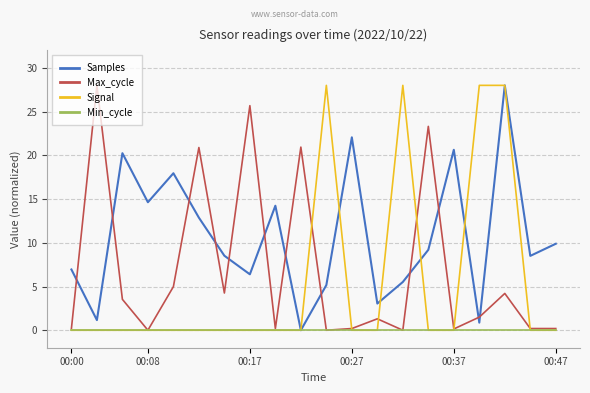

Which series has the largest total across all categories?

Samples